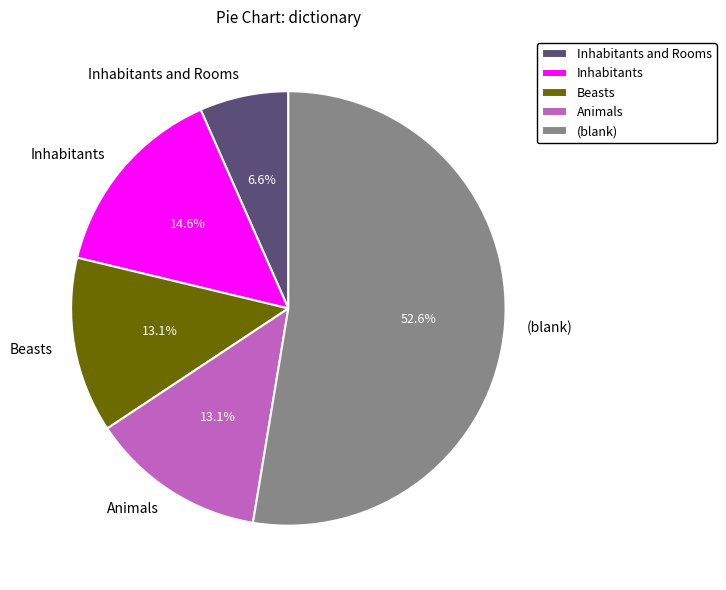

Combined, what portion of the pie is Animals and Inhabitants and Rooms?

19.7%